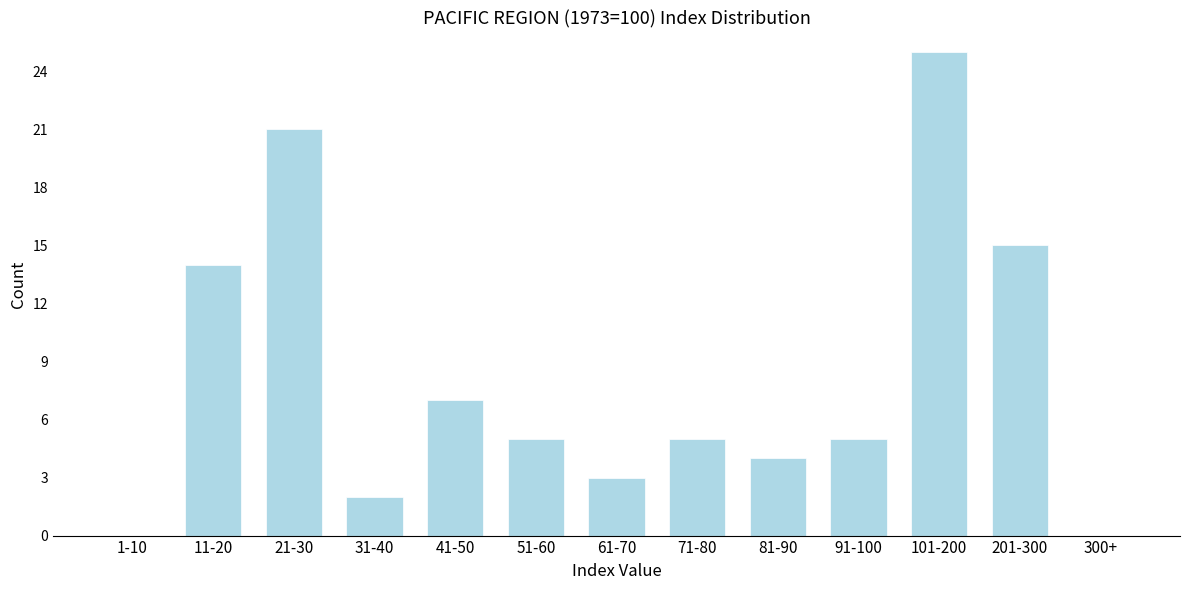

Reading left to right, list all the values displayed in this chart.

1-10=0	11-20=14	21-30=21	31-40=2	41-50=7	51-60=5	61-70=3	71-80=5	81-90=4	91-100=5	101-200=25	201-300=15	300+=0